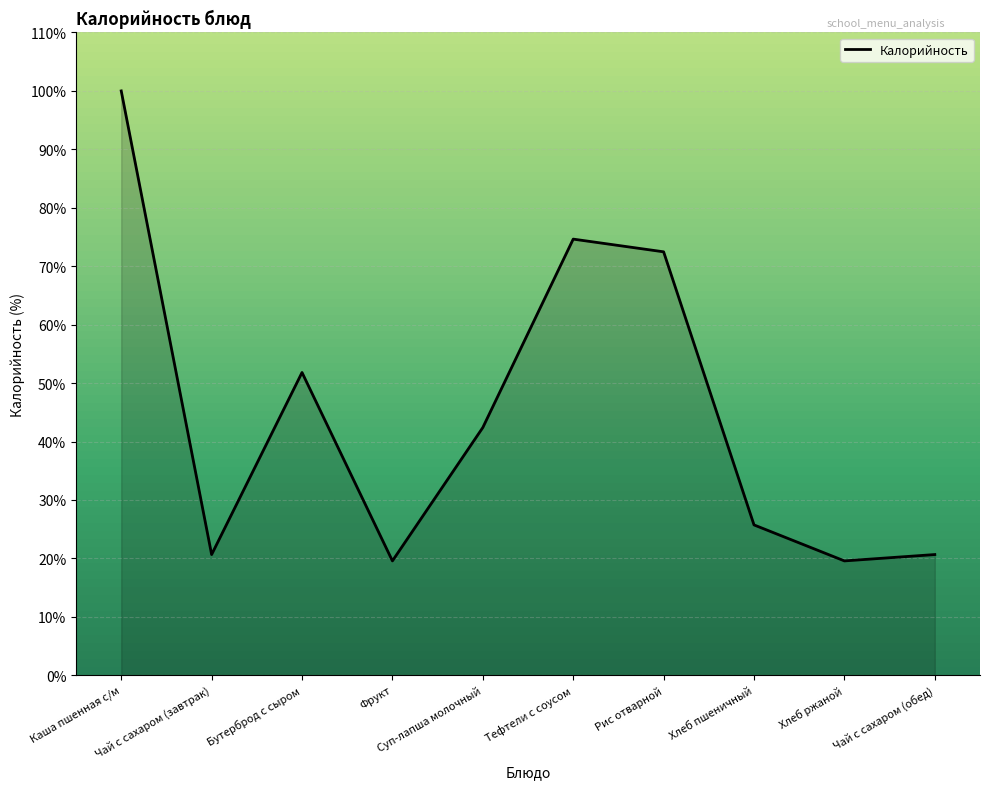

Where is the data nearest to the value 59?

Бутерброд с сыром